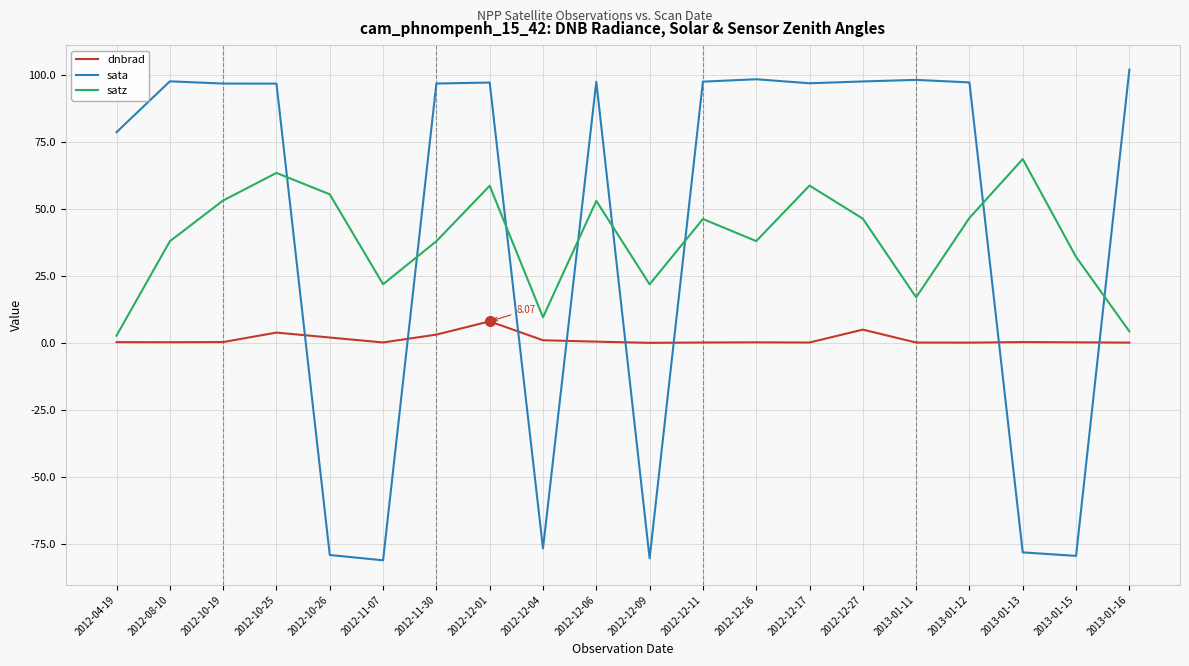

Does the chart display data point markers on the line(s)?

No